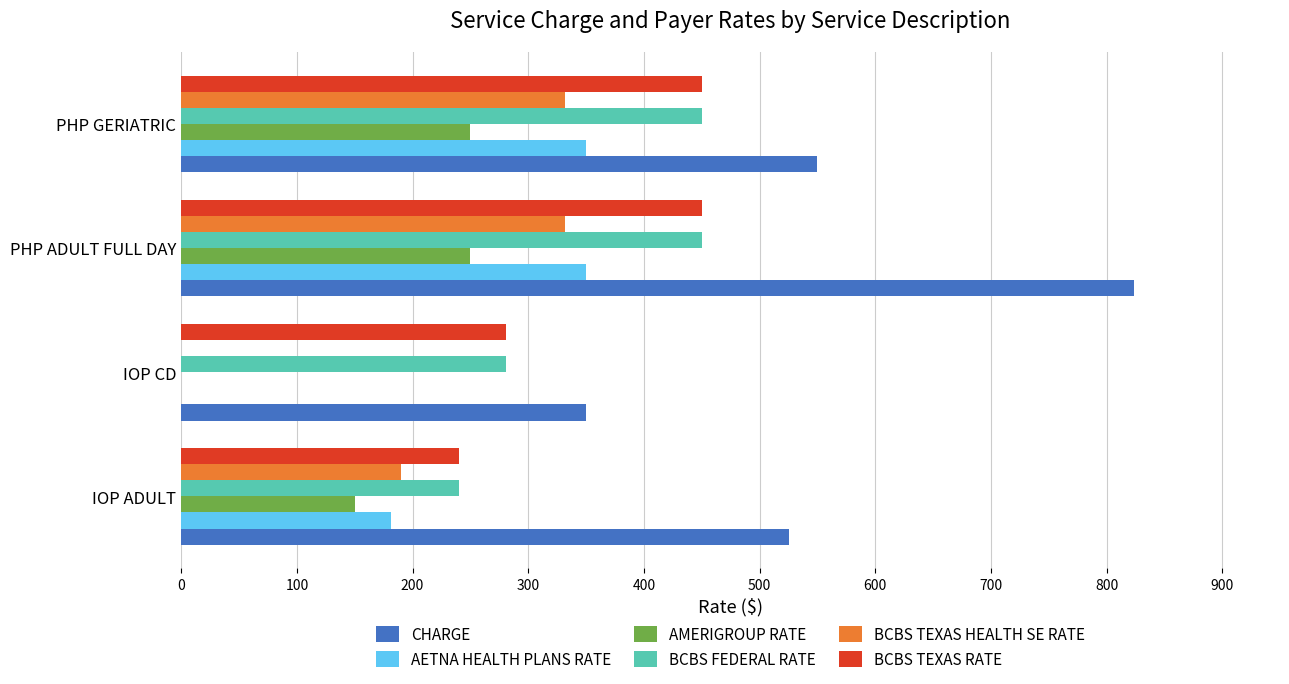

Is it true that AMERIGROUP RATE equals 78.1 at IOP ADULT?

False